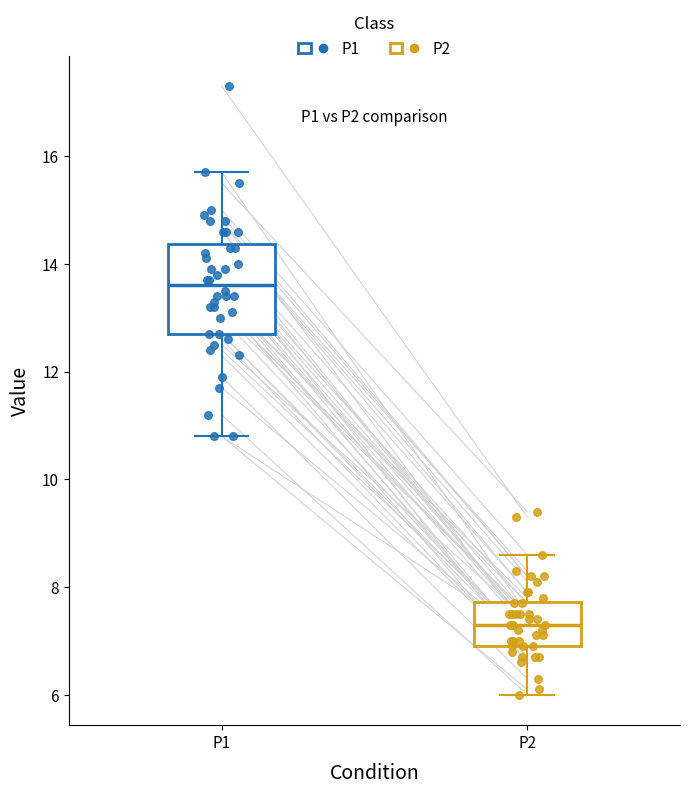

Reading left to right, read every box against the y-axis: the position of its median line, the range the box covers, and the ends of its whiskers. The values are not printed on the chart, so give them approximately, as read against the axis.

P1: median 13.6, box 12.8 to 14.4, whiskers 10.8 to 15.8
P2: median 7.4, box 7.0 to 7.8, whiskers 6.0 to 8.6